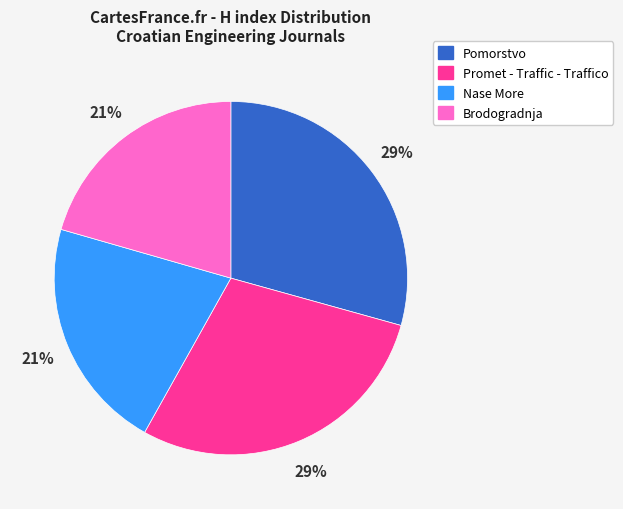

Is the sum of Pomorstvo and Promet - Traffic - Traffico greater than half?

Yes